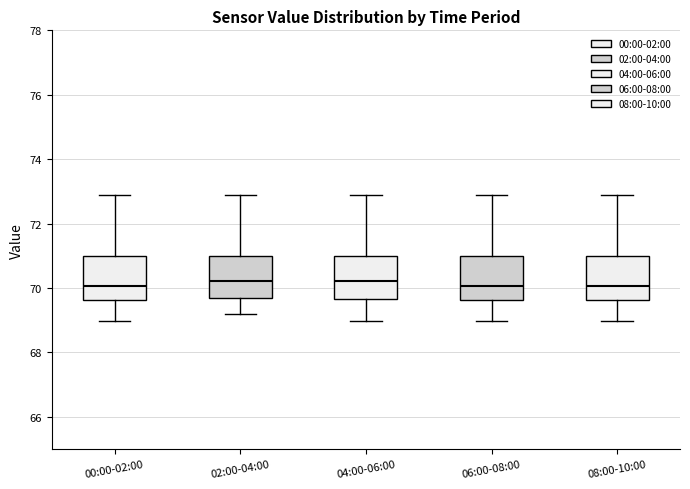

Reading left to right, transcribe this box plot: for each box, give where its median line is, the range the box spans, and where its two whiskers end, as read against the y-axis. The values are not printed on the chart, so give them approximately, as read against the axis.

00:00-02:00: median 70.0, box 69.6 to 71.0, whiskers 69.0 to 72.8
02:00-04:00: median 70.2, box 69.6 to 71.0, whiskers 69.2 to 72.8
04:00-06:00: median 70.2, box 69.6 to 71.0, whiskers 69.0 to 72.8
06:00-08:00: median 70.0, box 69.6 to 71.0, whiskers 69.0 to 72.8
08:00-10:00: median 70.0, box 69.6 to 71.0, whiskers 69.0 to 72.8